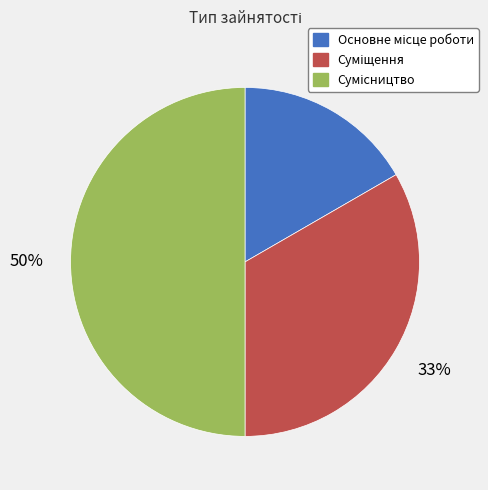

To the nearest percent, what is the difference between the largest and smallest slice percentages?

33%